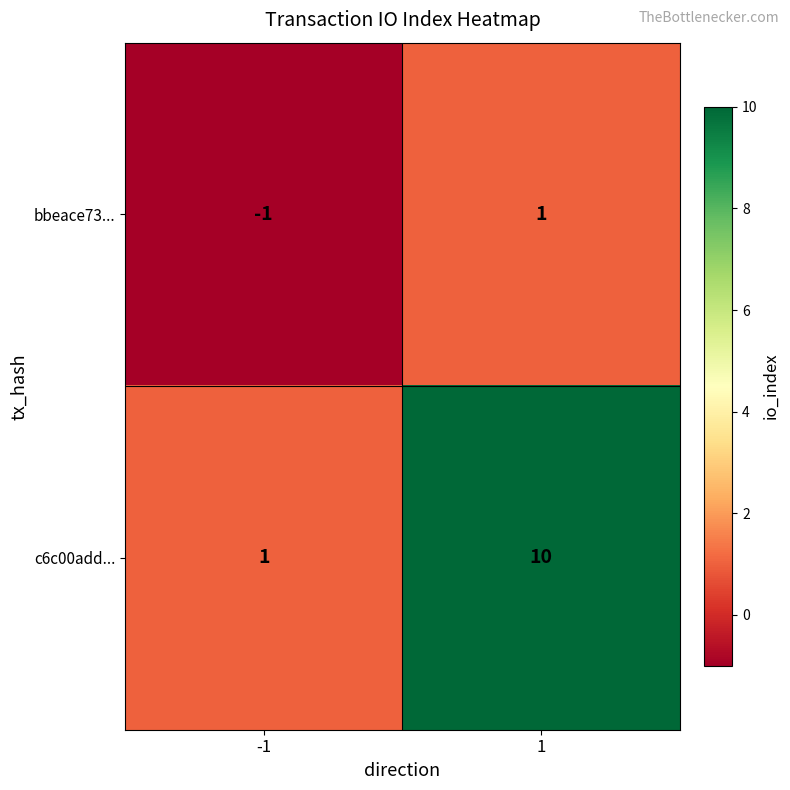

What is the highest value of the c6c00add... series?

10